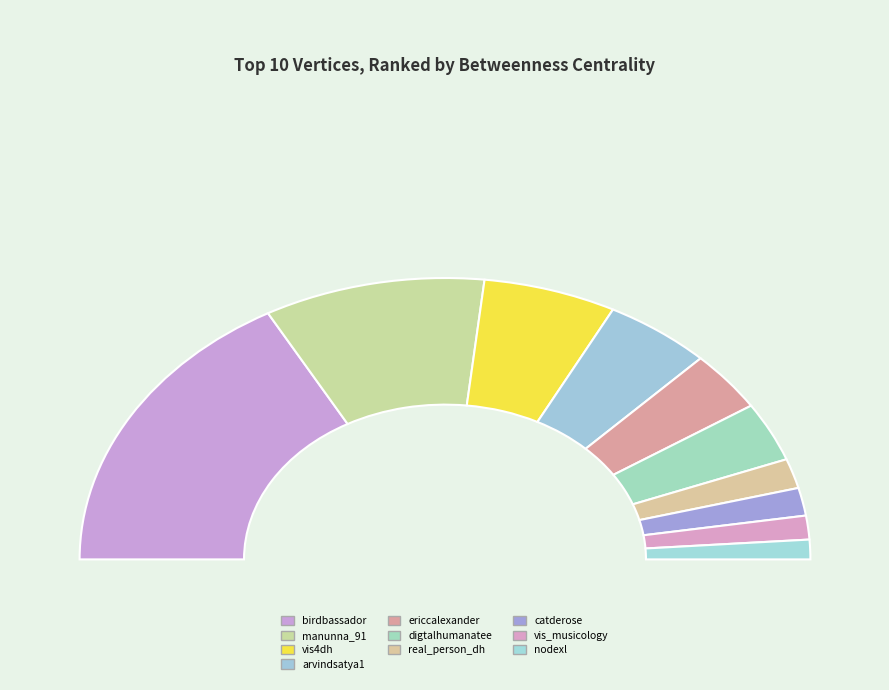

To the nearest percent, what is the average slice percentage?

10%